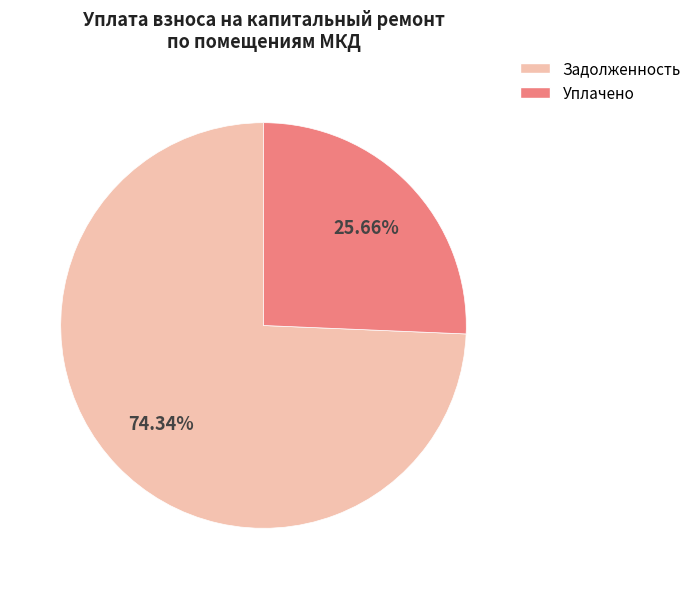

Does any single category account for the majority?

Yes